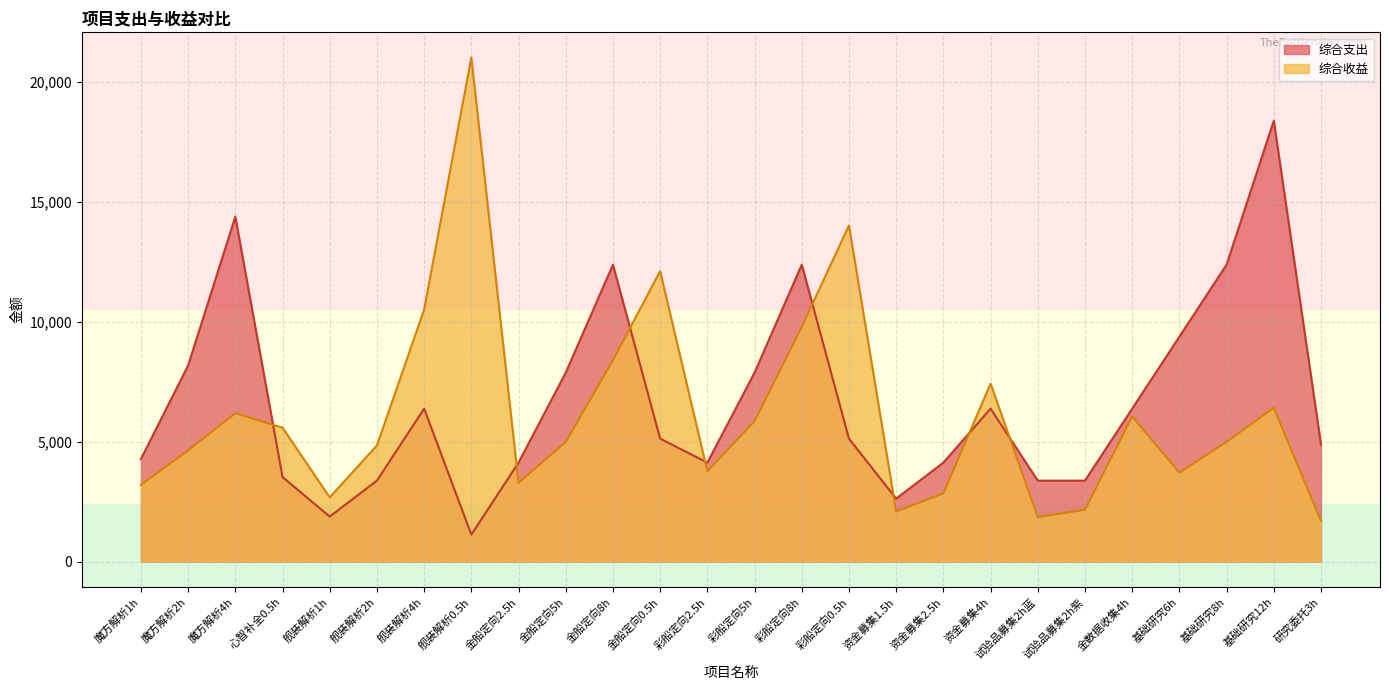

Reading left to right, what are all the values shown in this chart?

综合支出: 4275.0	8175.0	14375.0	3525.0	1875.0	3375.0	6375.0	1125.0	4125.0	7875.0	12375.0	5125.0	4125.0	7875.0	12375.0	5125.0	2625.0	4125.0	6375.0	3375.0	3375.0	6375.0	9375.0	12375.0	18375.0	4875.0
综合收益: 3196.1	4637.1	6184.7	5582.3	2677.5	4840.1	10504.1	21008.3	3282.5	4988.2	8393.0	12103.6	3765.3	5857.1	9783.3	14012.0	2085.4	2848.1	7414.7	1853.7	2162.6	6050.2	3707.3	4994.6	6410.6	1699.2